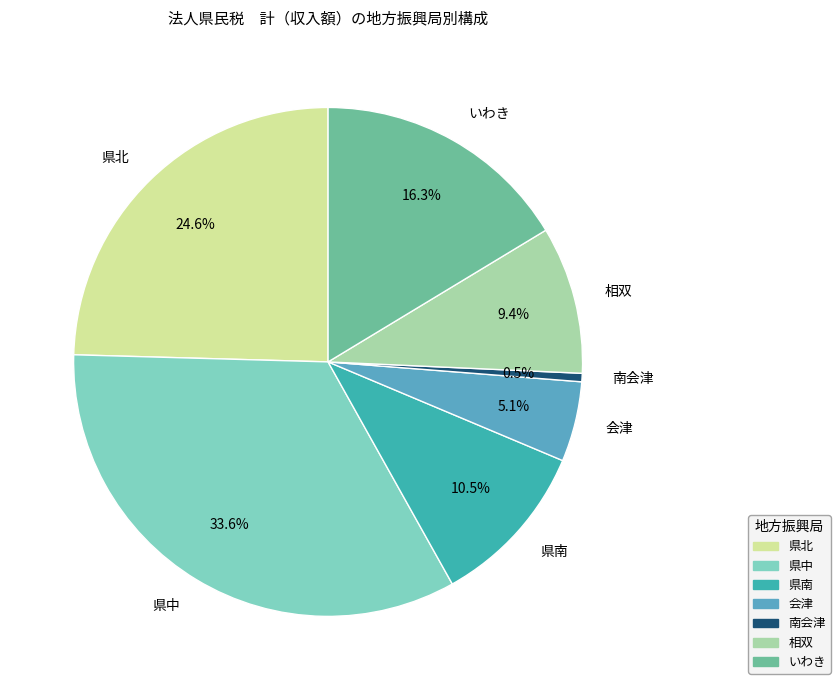

Is it true that いわき is 5% of the pie?

False